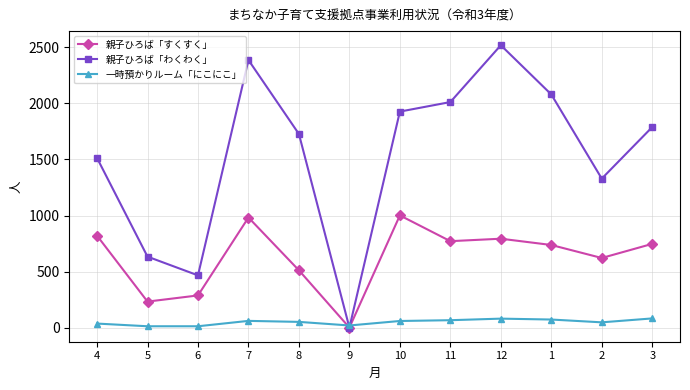

What position from the right is 6?

10